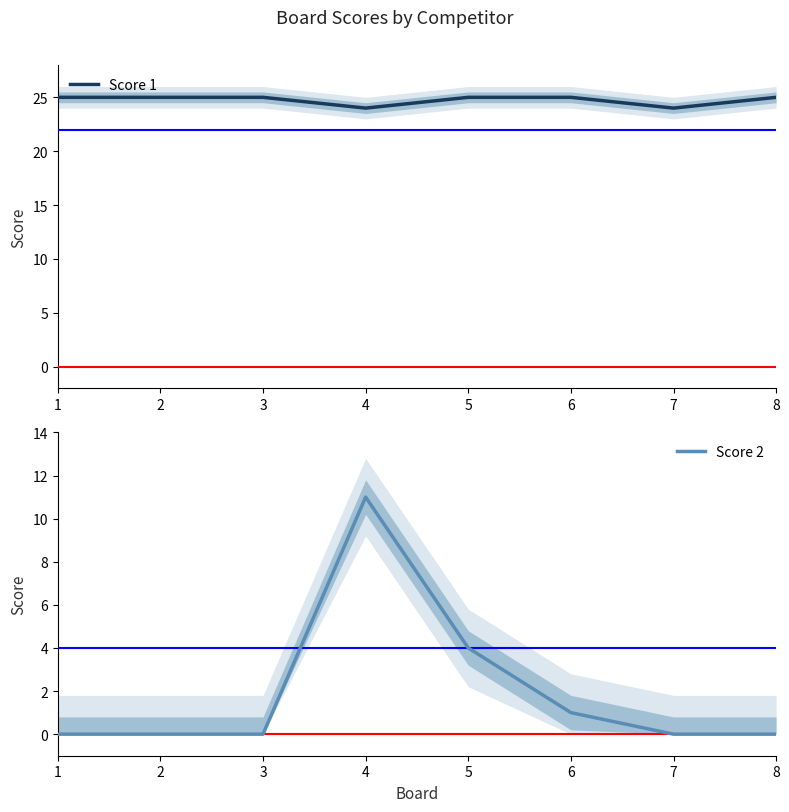

True or false: Score 1 has a value of 25 at 6.

True